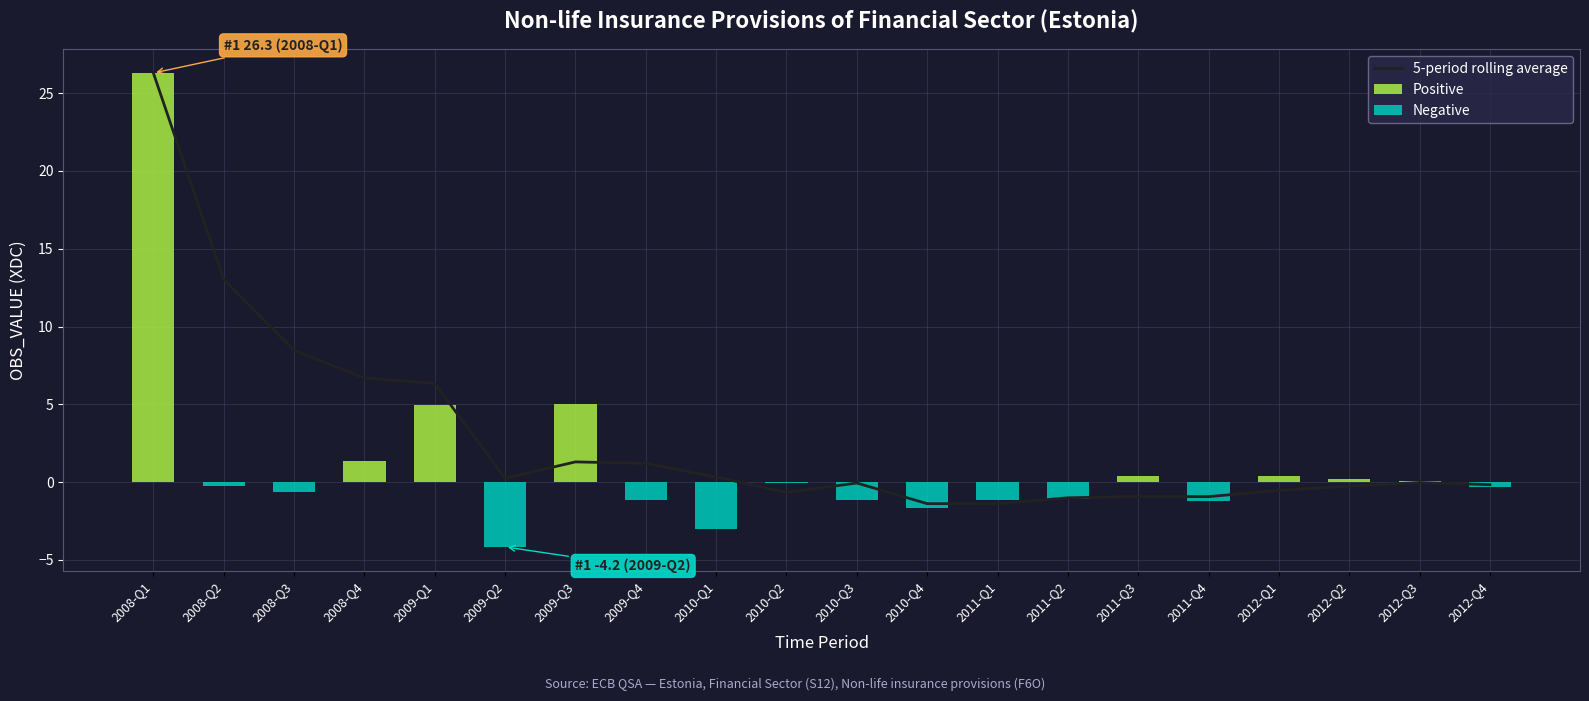

What is the sum of all Positive values?

38.7